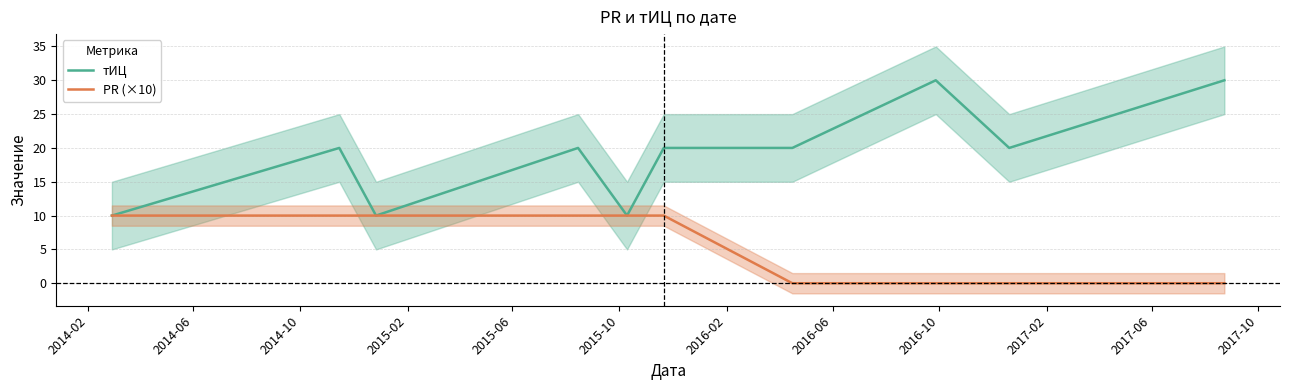

True or false: тИЦ and PR (×10) intersect in this chart.

False